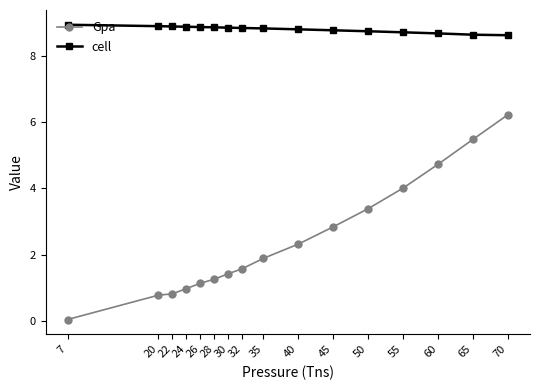

The Gpa series shows 6.2 at 70. True or false?

True